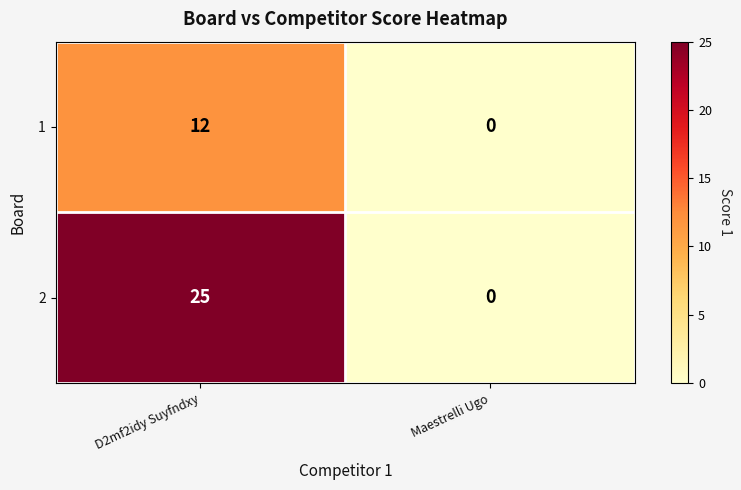

What is the difference between the highest and lowest values at D2mf2idy Suyfndxy?

13